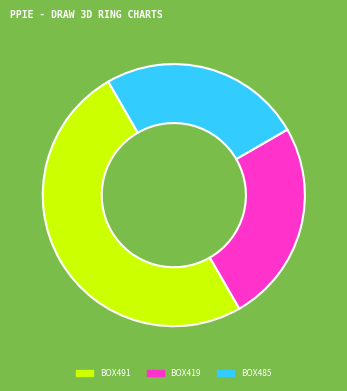

Is it true that BOX491 is 60% of the pie?

False